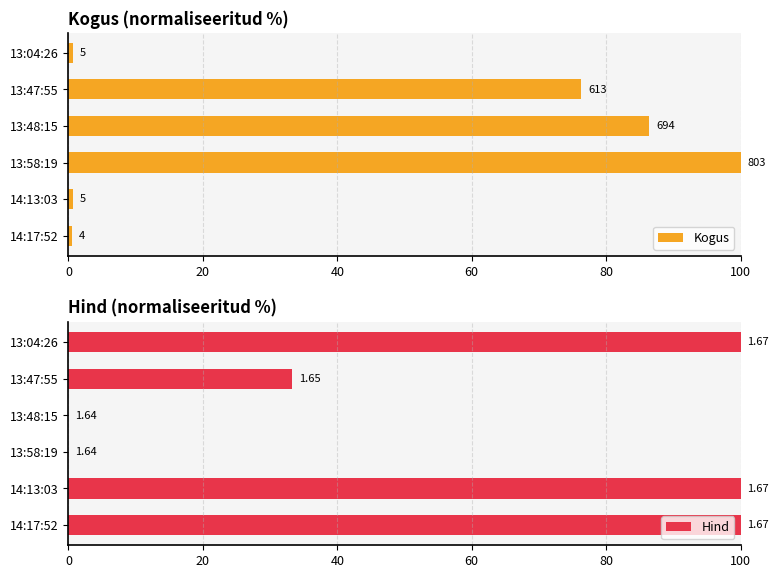

Does the chart contain stacked bars?

No